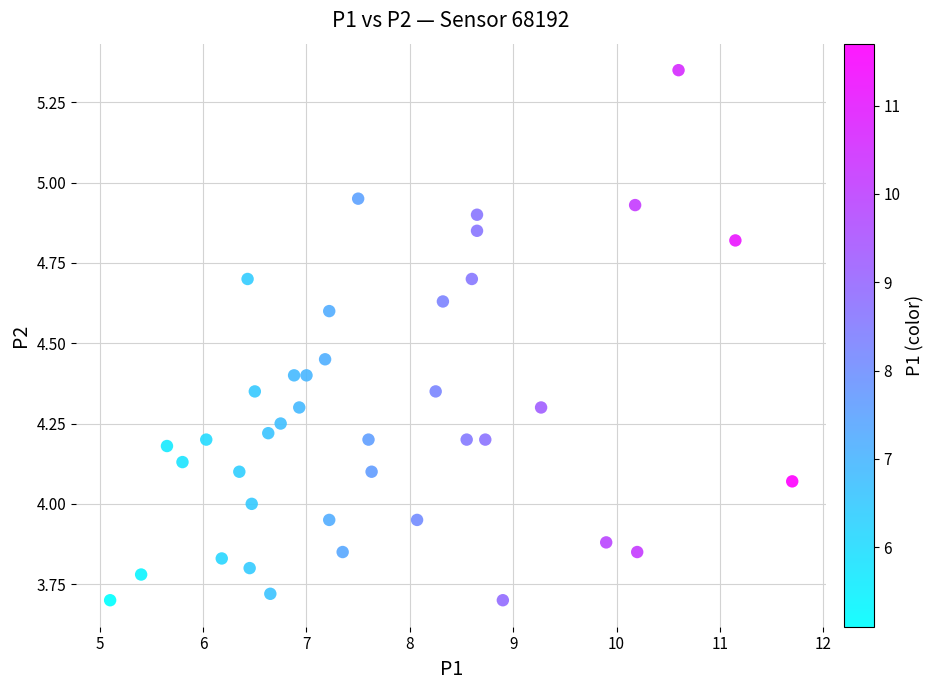

What is the range of X values (max minus min)?

6.6